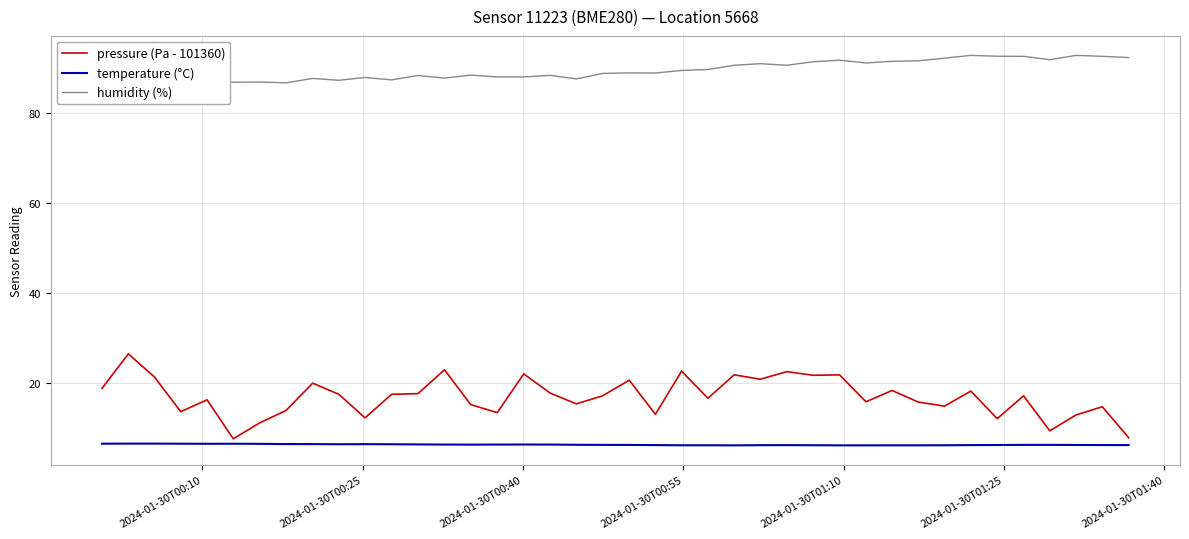

True or false: pressure (Pa - 101360) and temperature (°C) cross at least once.

False